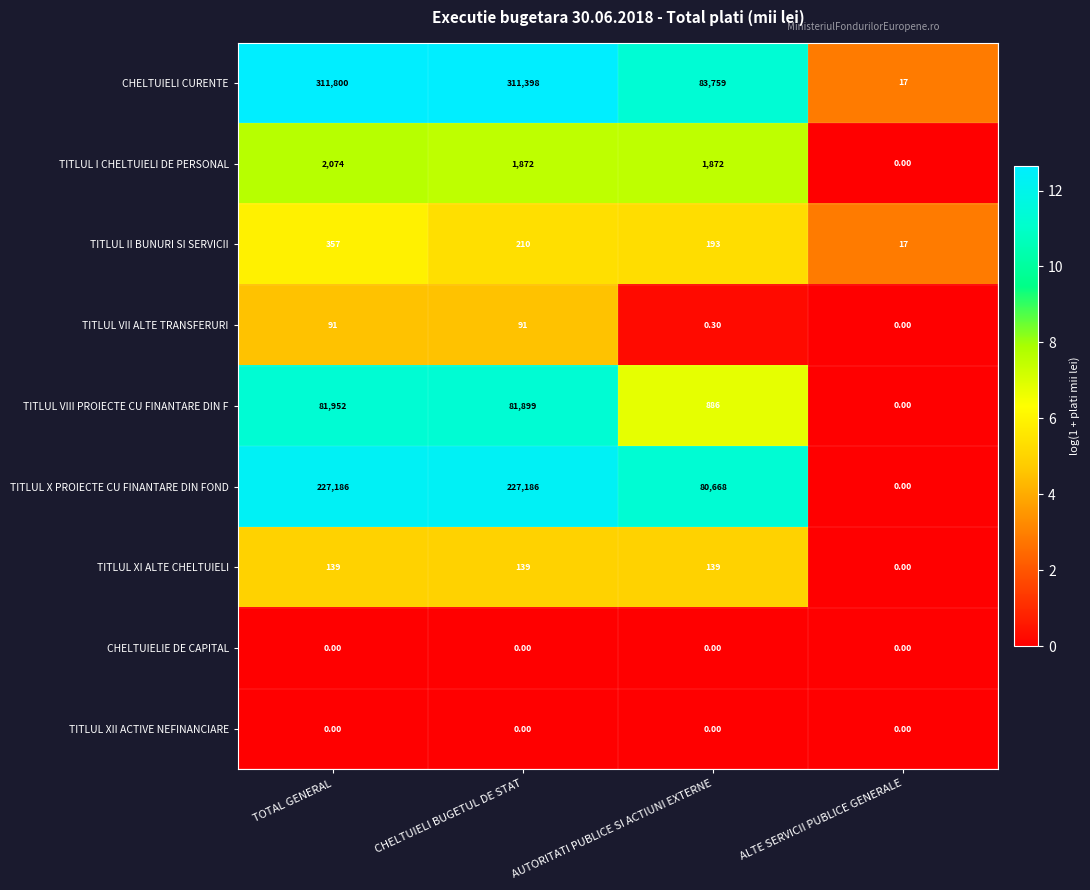

At which category is the sum across all series the highest?

TOTAL GENERAL